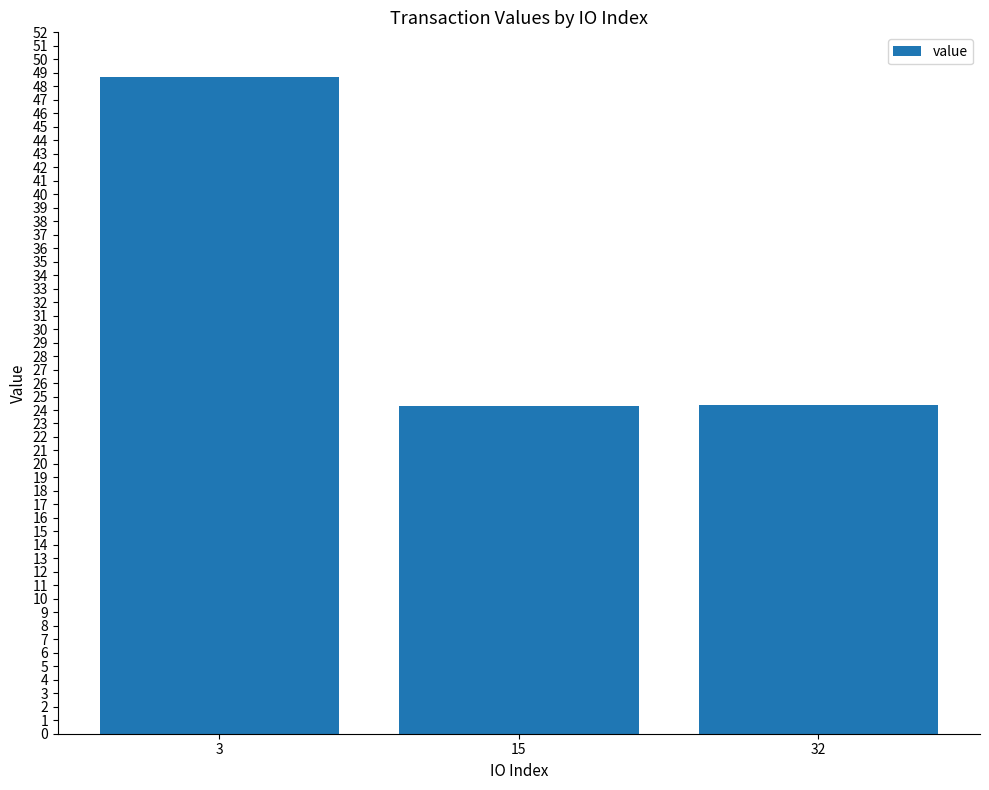

How many distinct data groups are displayed?

1